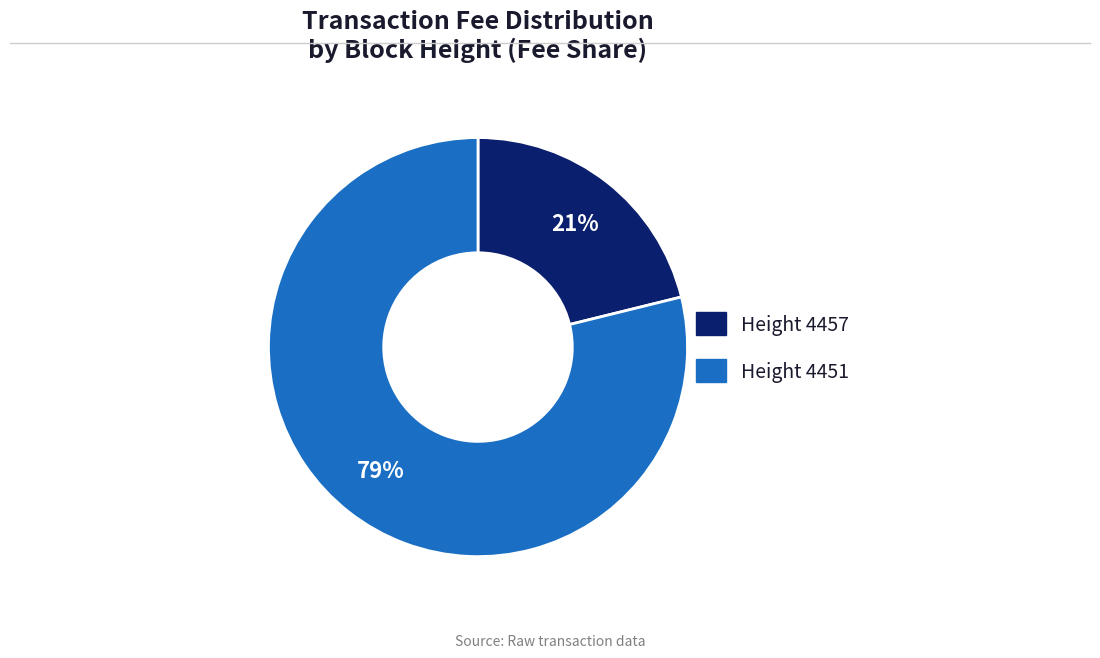

To the nearest percent, what is the average slice percentage?

50%